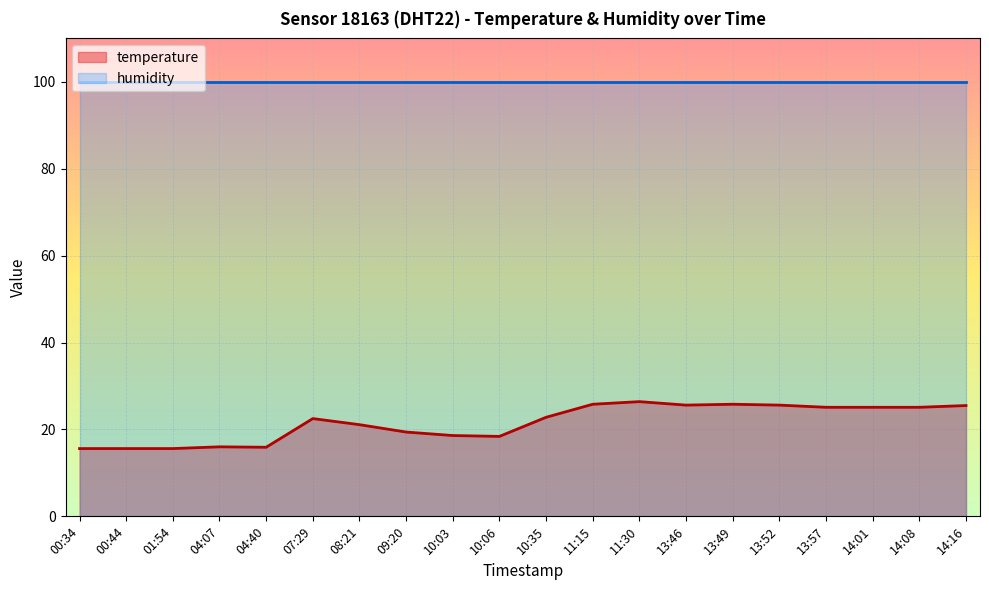

Rank the categories by value from highest to lowest.

11:30, 11:15, 13:49, 13:46, 13:52, 14:16, 13:57, 14:01, 14:08, 10:35, 07:29, 08:21, 09:20, 10:03, 10:06, 04:07, 04:40, 00:34, 00:44, 01:54